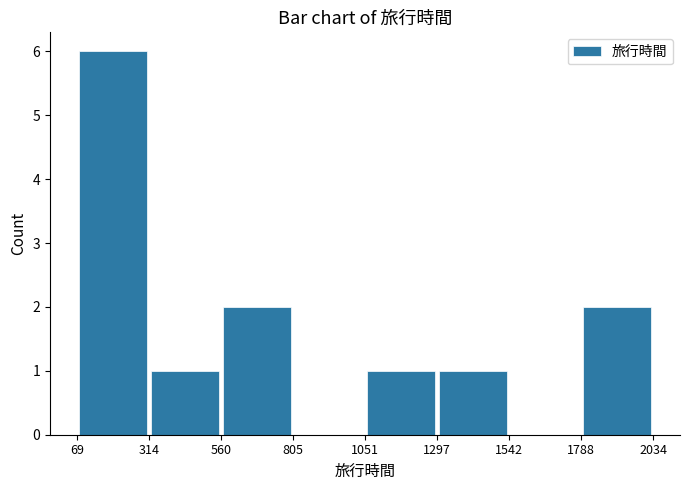

What is the height of the bar covering 1788 to 2034 on the x-axis? The values are not printed on the chart, so give them approximately, as read against the axis.

2